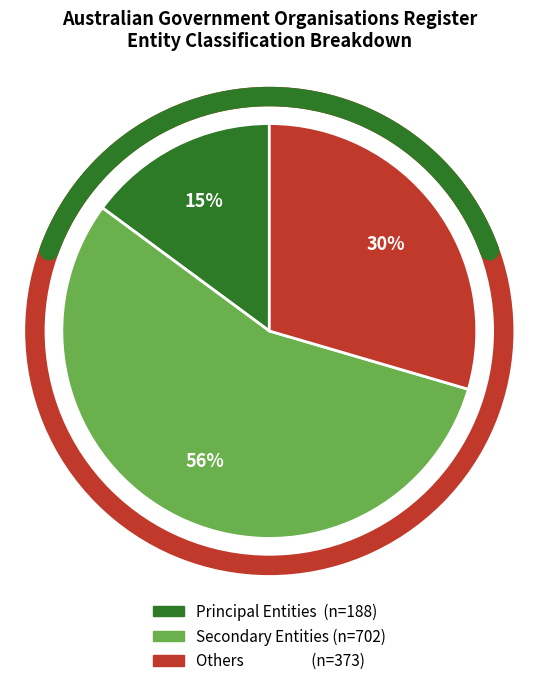

To the nearest percent, what is the difference between the Principal Entities and Secondary Entities slice percentages?

41%